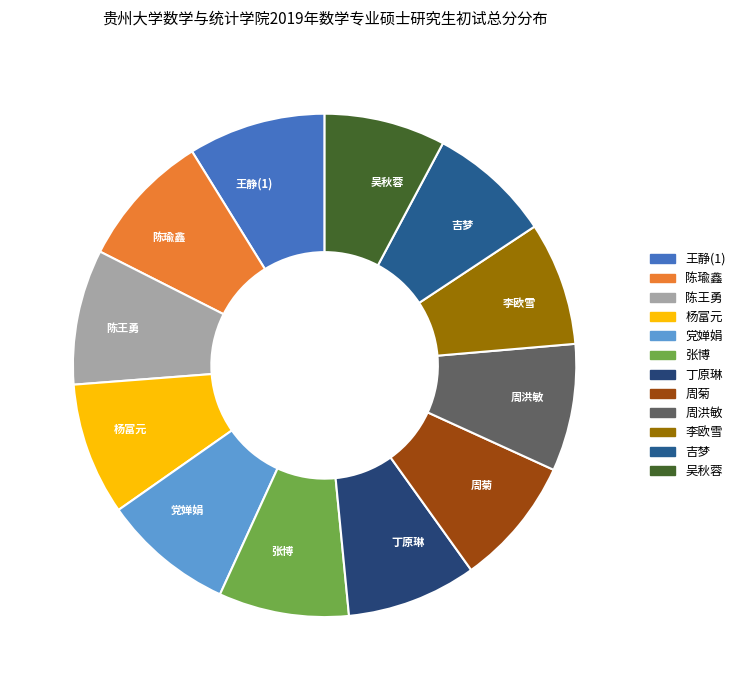

True or false: 李欧雪 accounts for 8% of the total.

True